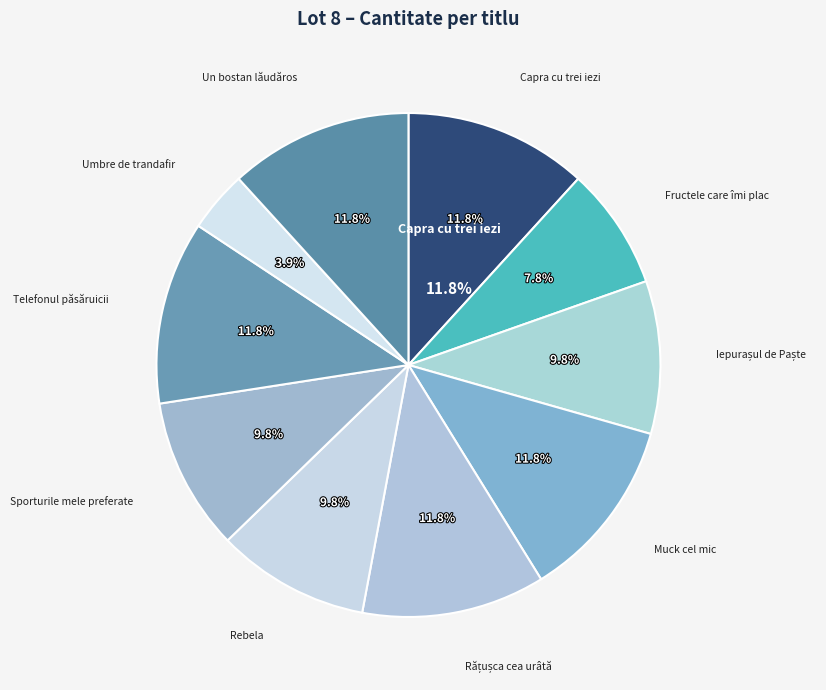

Is it true that Un bostan lăudăros is 12% of the pie?

True